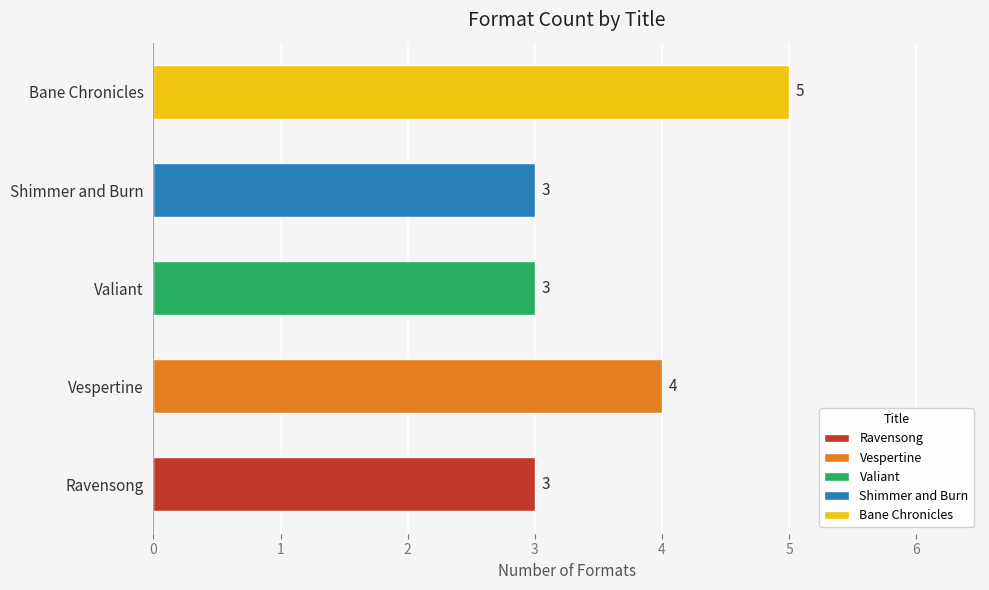

What is the average value?

4